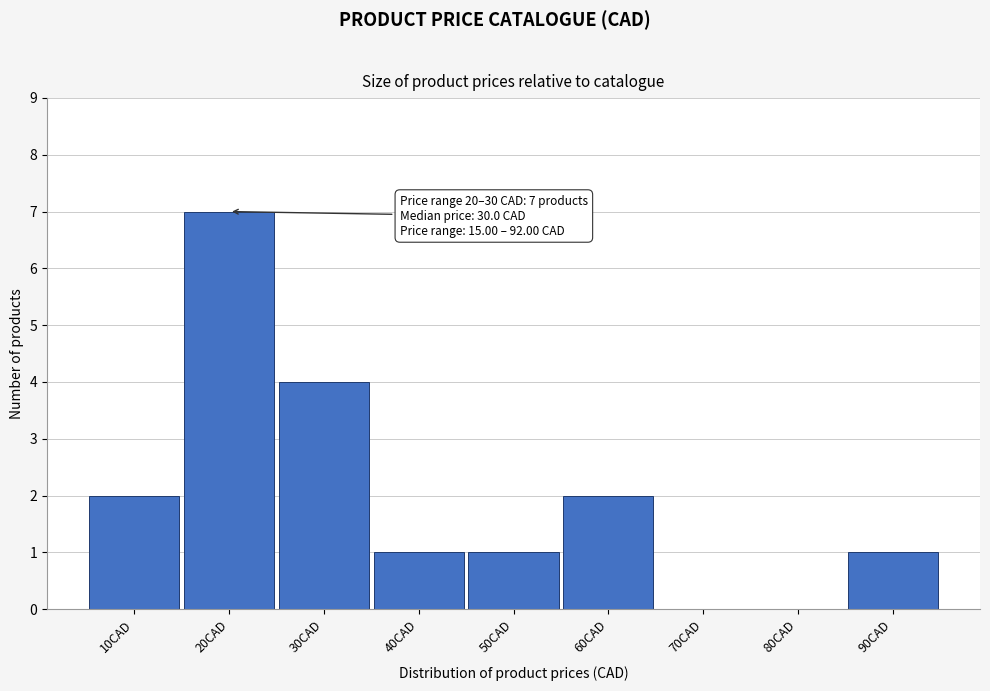

Reading left to right, what are all the values shown in this chart?

10CAD=2	20CAD=7	30CAD=4	40CAD=1	50CAD=1	60CAD=2	70CAD=0	80CAD=0	90CAD=1